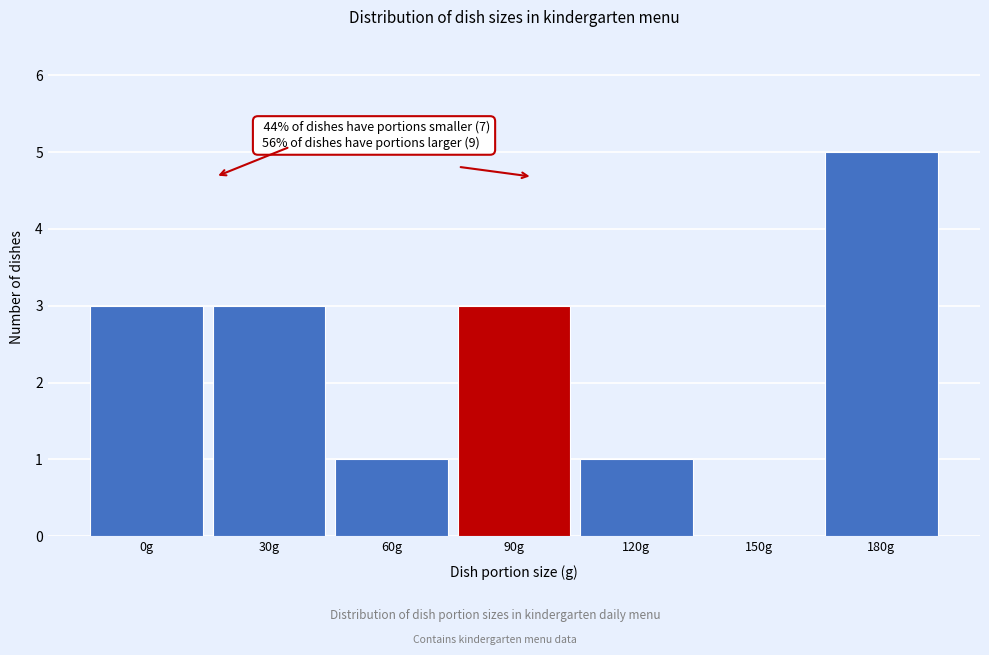

Reading left to right, list all the values displayed in this chart.

0g=3	30g=3	60g=1	90g=3	120g=1	150g=0	180g=5